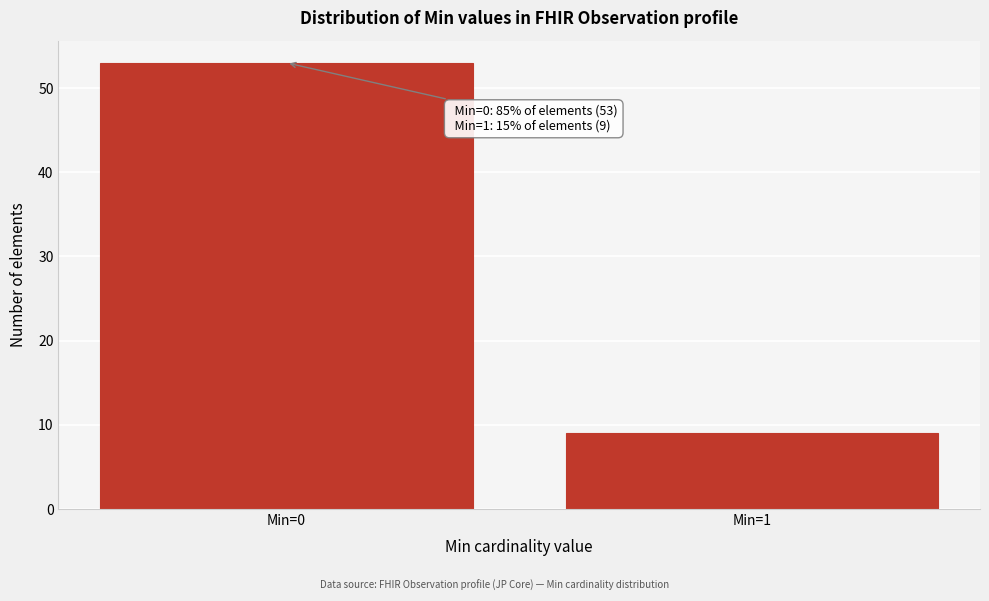

Reading left to right, list all the values displayed in this chart.

Min=0=53	Min=1=9